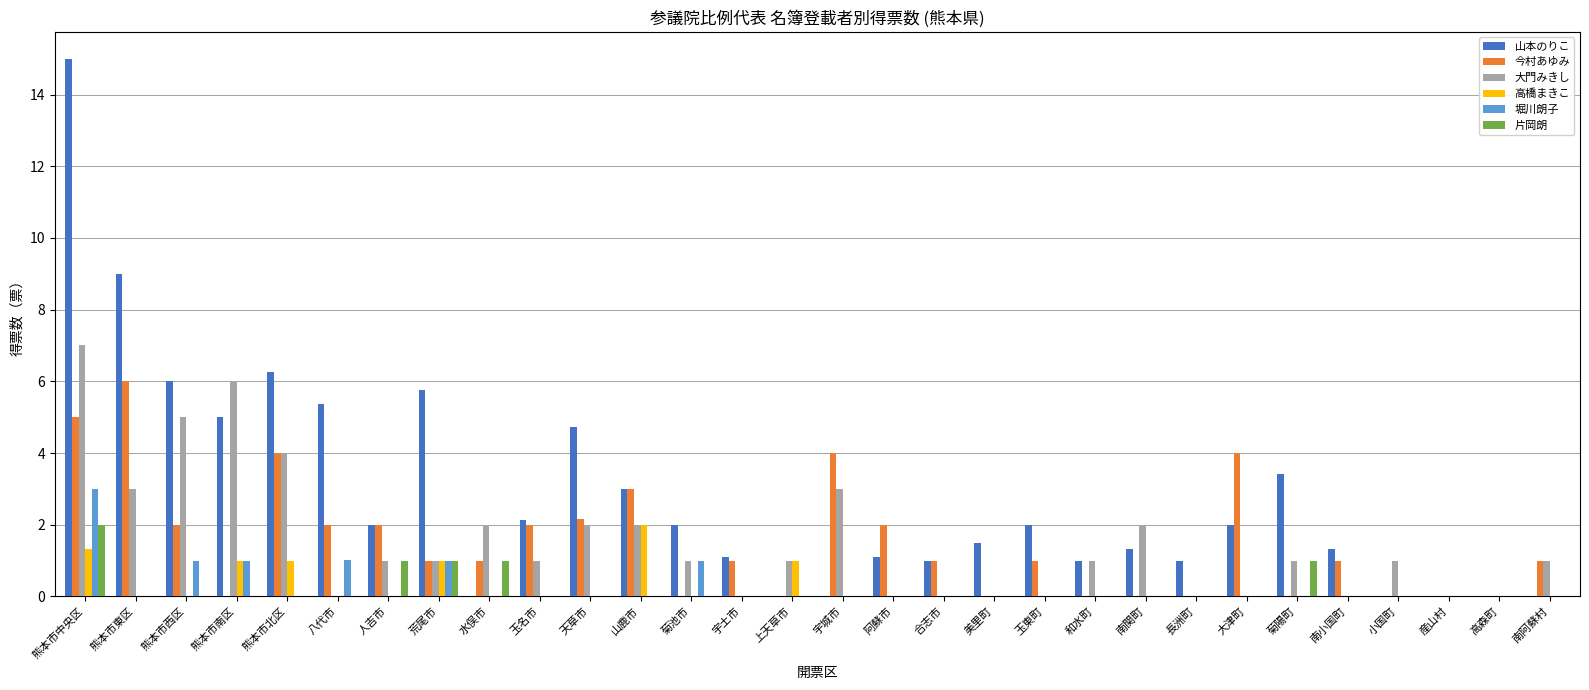

Which category has the highest value in the 片岡朗 series?

熊本市中央区